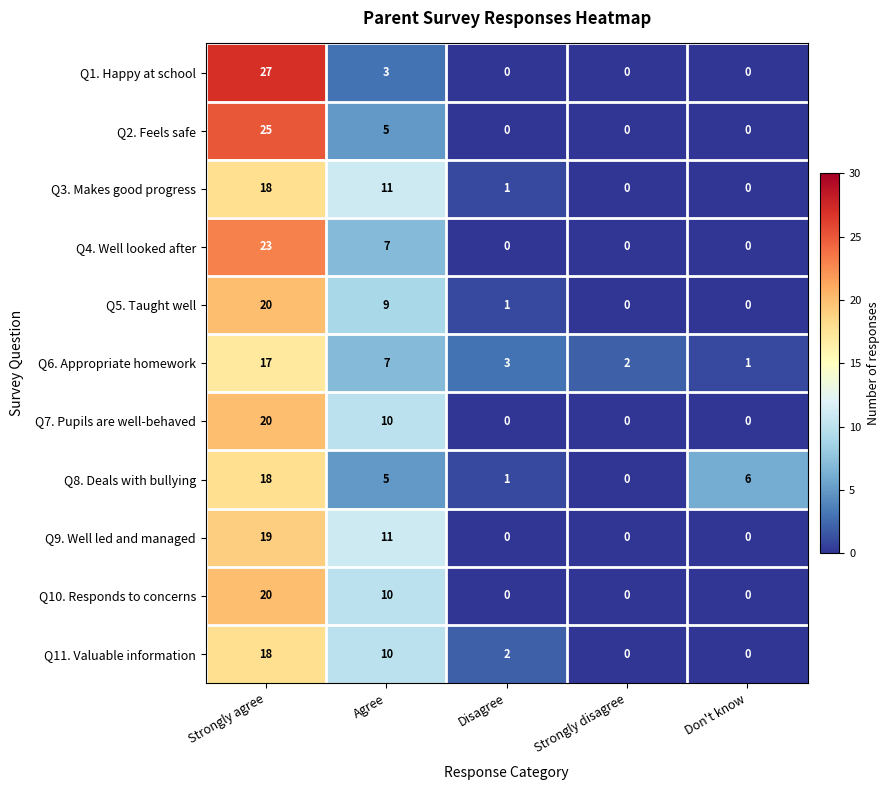

Count the number of data series in this chart.

11